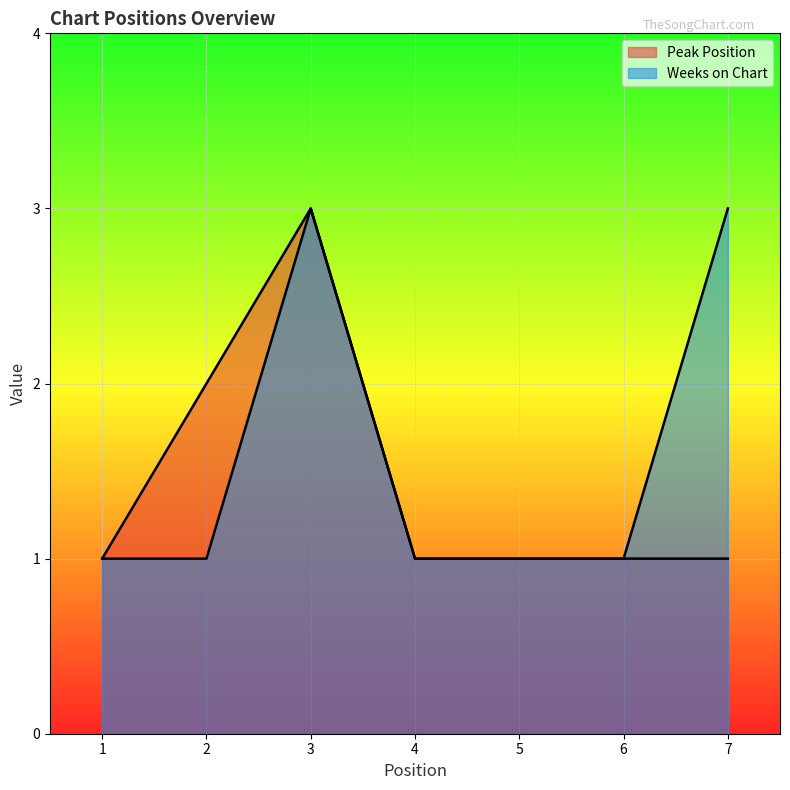

What value does the Weeks on Chart series have at 3?

3